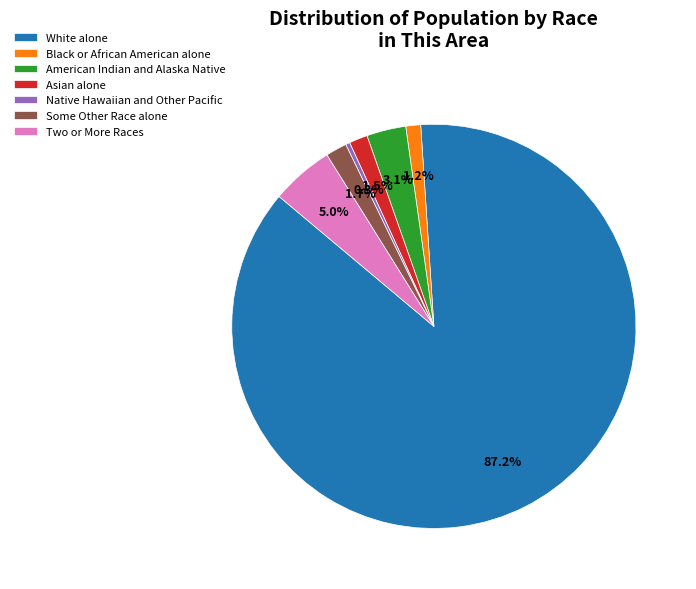

To the nearest percent, what is the difference between the largest and smallest slice percentages?

87%